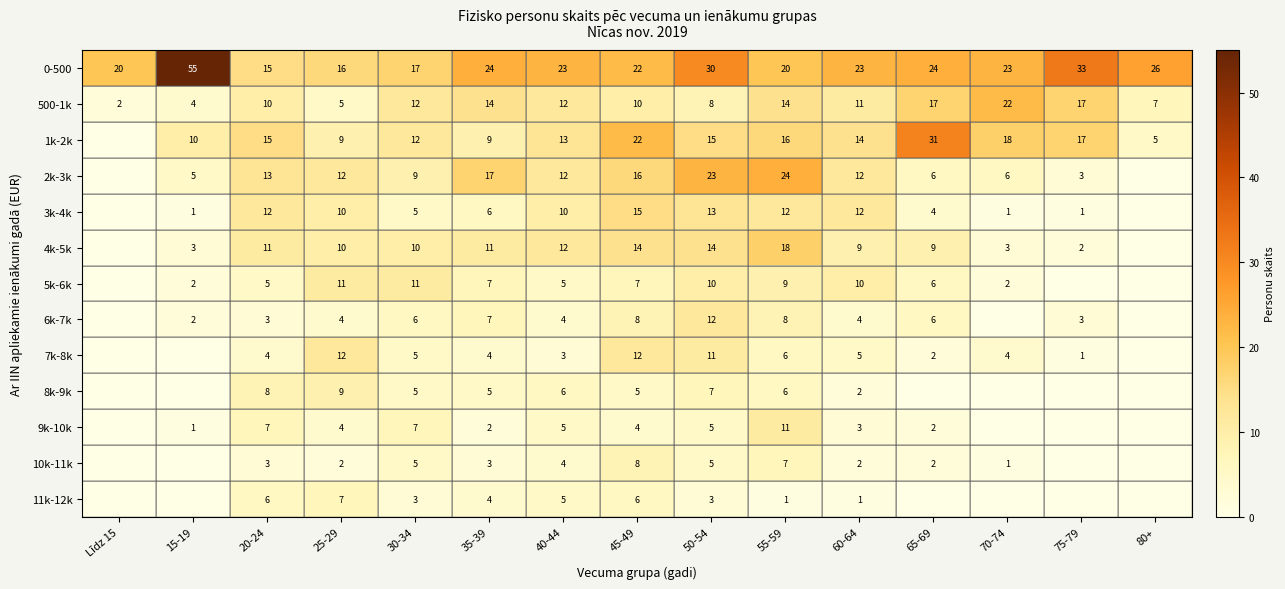

Which label corresponds to the largest value in the chart?

15-19